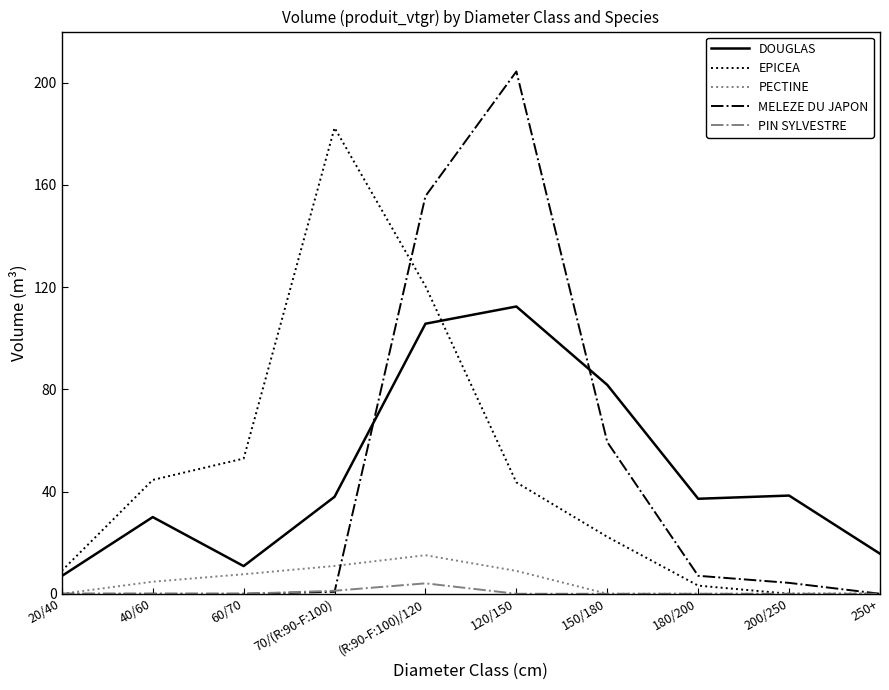

Which series has the widest spread of values?

MELEZE DU JAPON